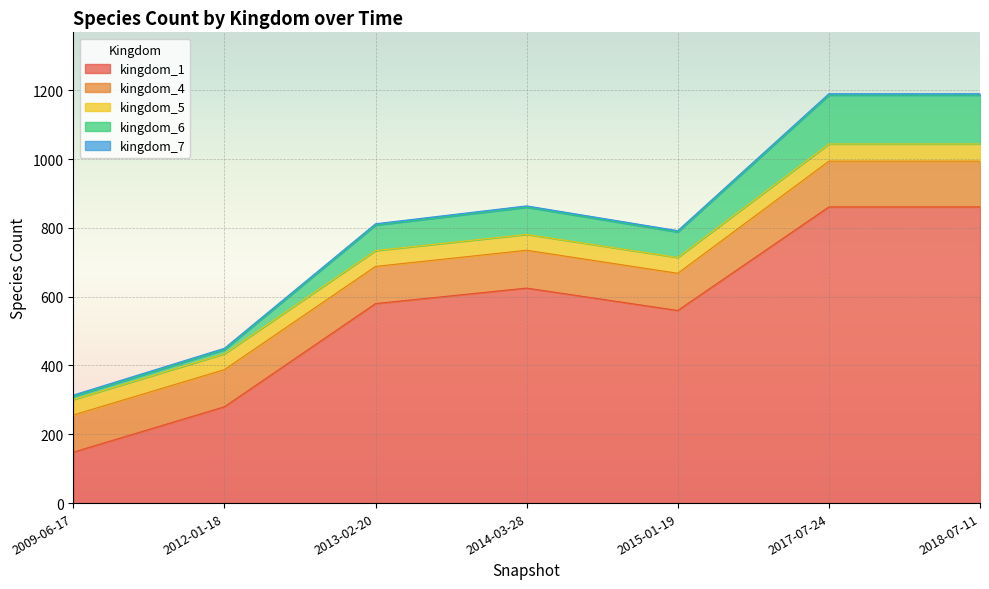

Between 2009-06-17 and 2018-07-11, which series saw the biggest shift?

kingdom_1